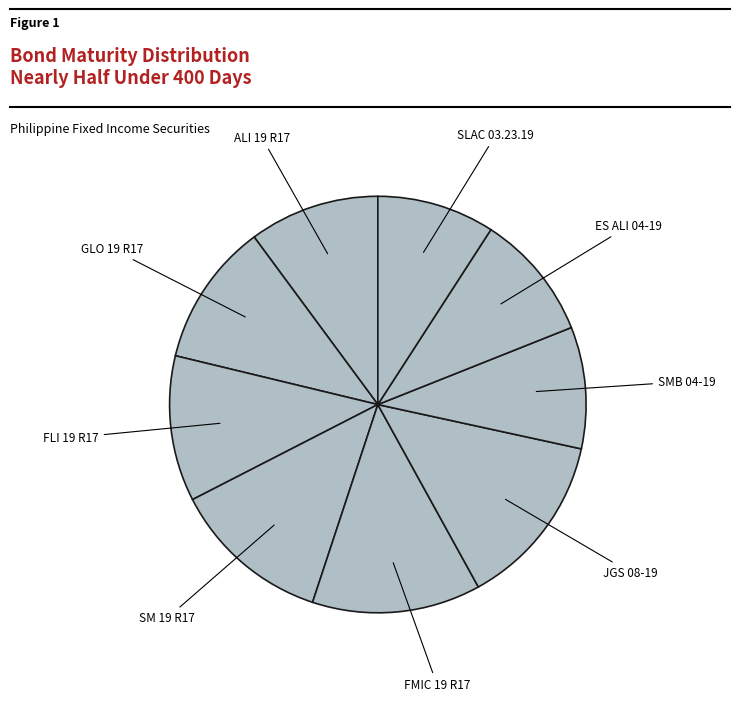

Count the number of slices in the pie.

9